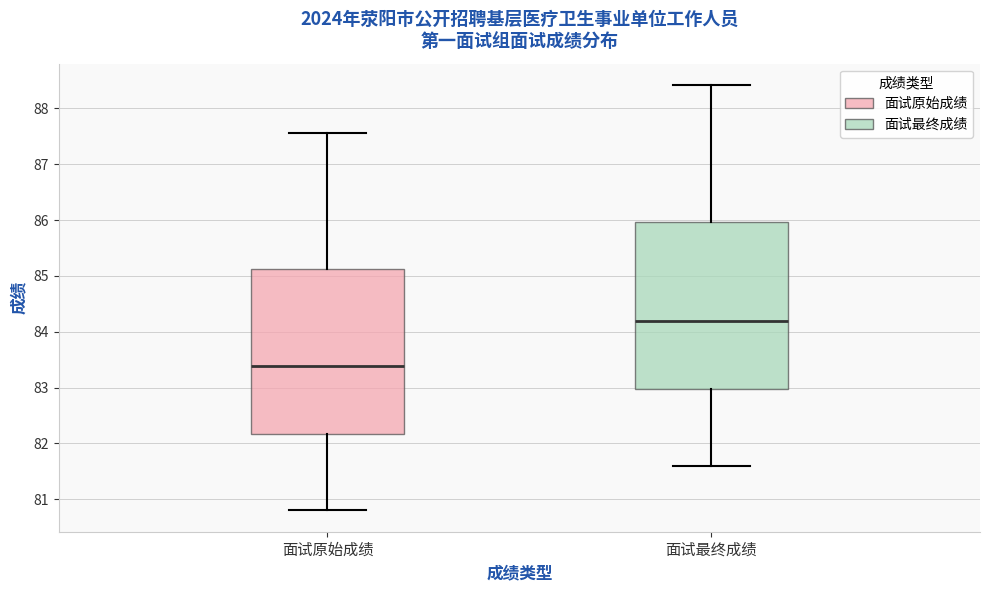

Reading left to right, read every box against the y-axis: the position of its median line, the range the box covers, and the ends of its whiskers. The values are not printed on the chart, so give them approximately, as read against the axis.

面试原始成绩: median 83.4, box 82.2 to 85.1, whiskers 80.8 to 87.6
面试最终成绩: median 84.2, box 83.0 to 86.0, whiskers 81.6 to 88.4